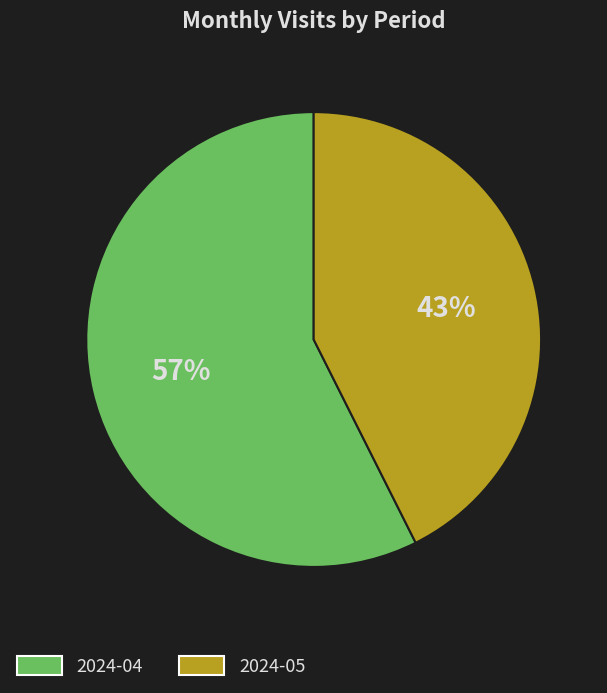

Is the sum of 2024-04 and 2024-05 greater than half?

Yes